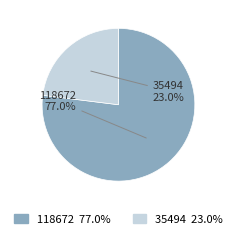

What is the largest slice in the pie chart?

118672